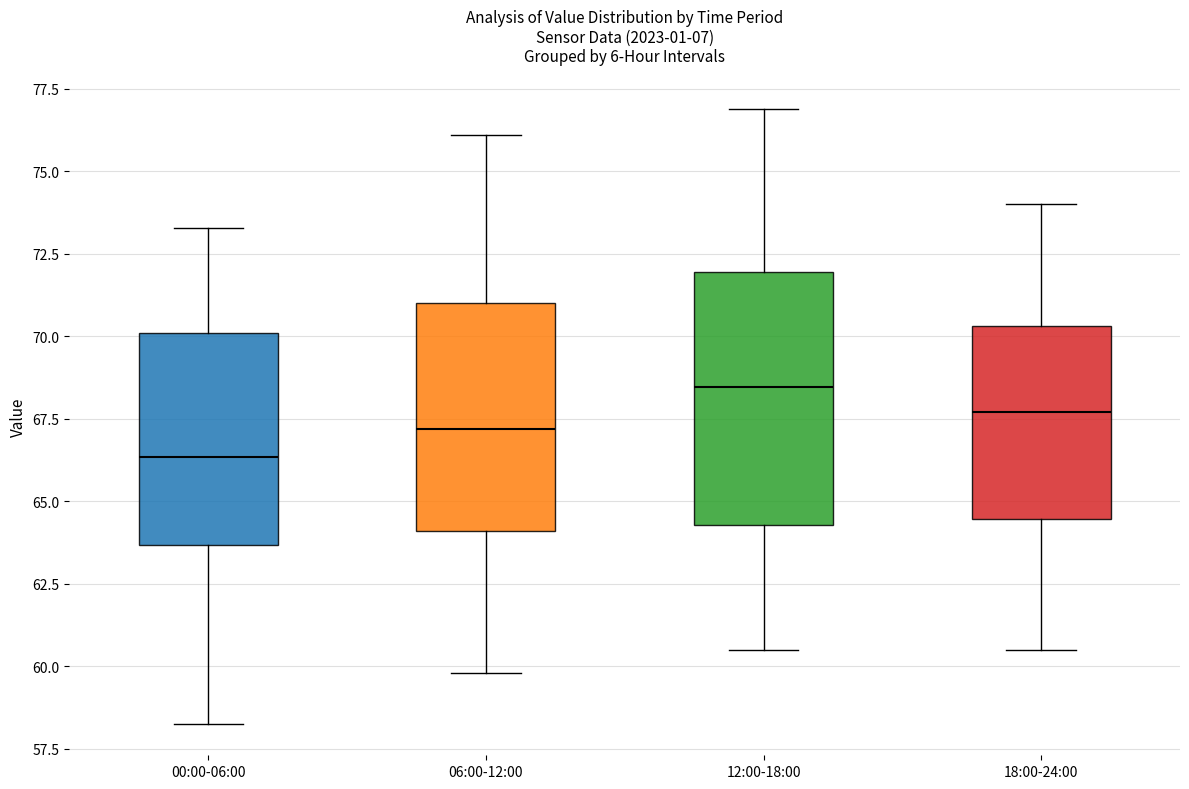

Which box has the lowest median line?

00:00-06:00